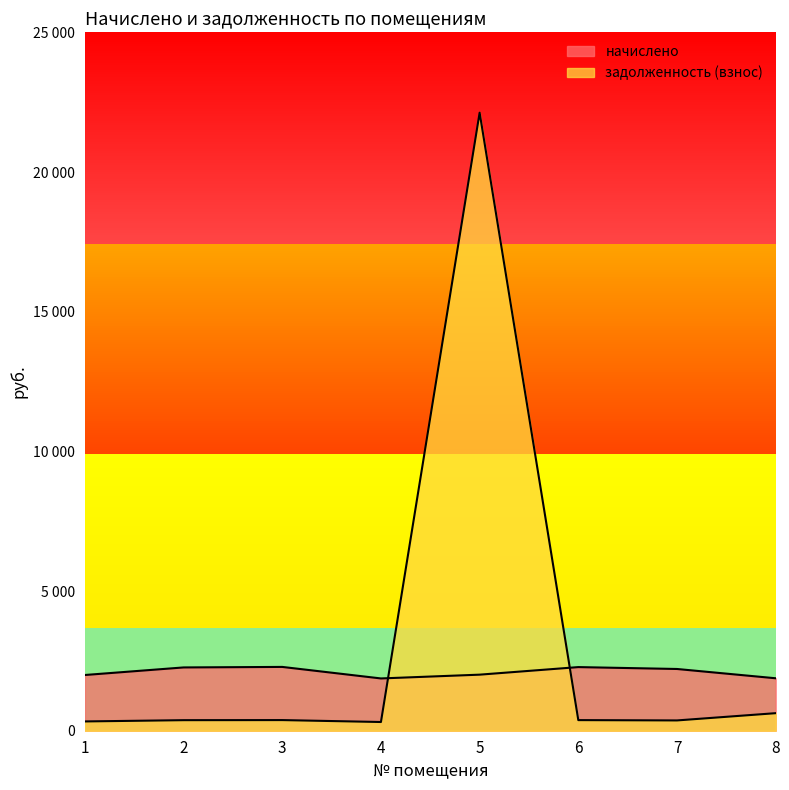

What is the approximate value of задолженность (взнос) at 4?

311.9